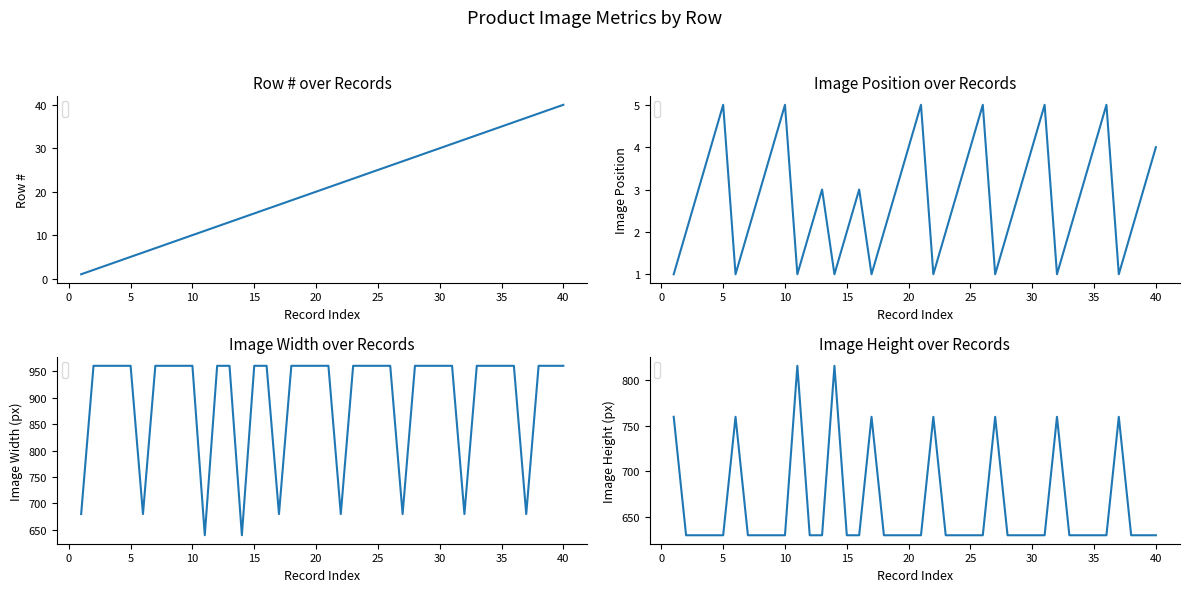

What is the highest value of the Image Height series?

816